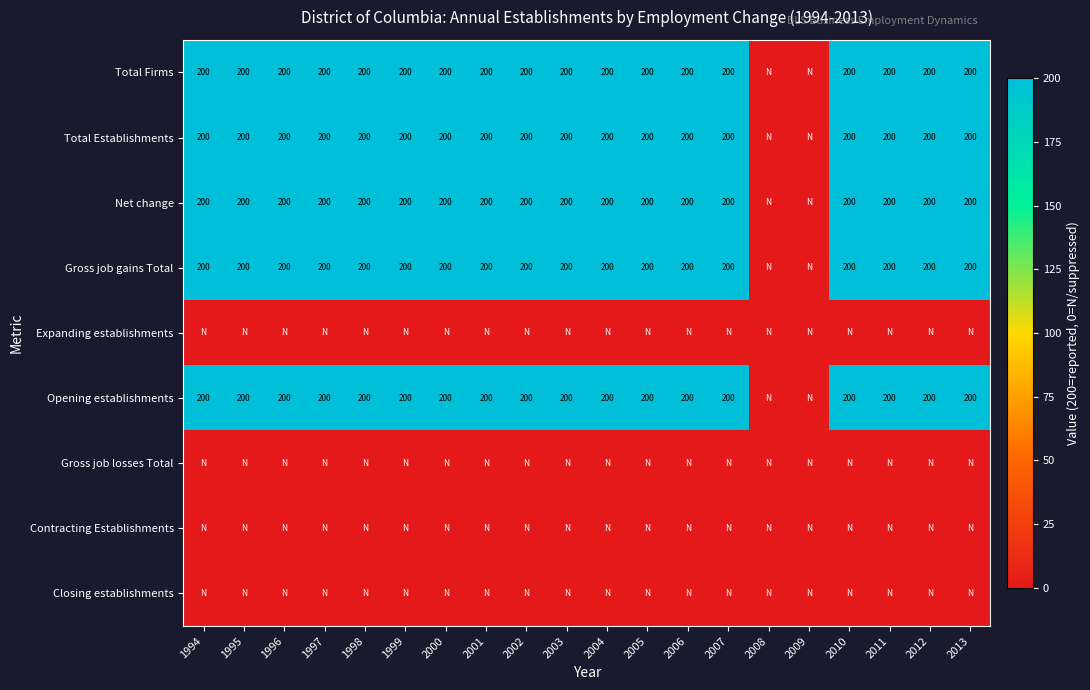

The Gross job gains Total series shows 200 at 1997. True or false?

True